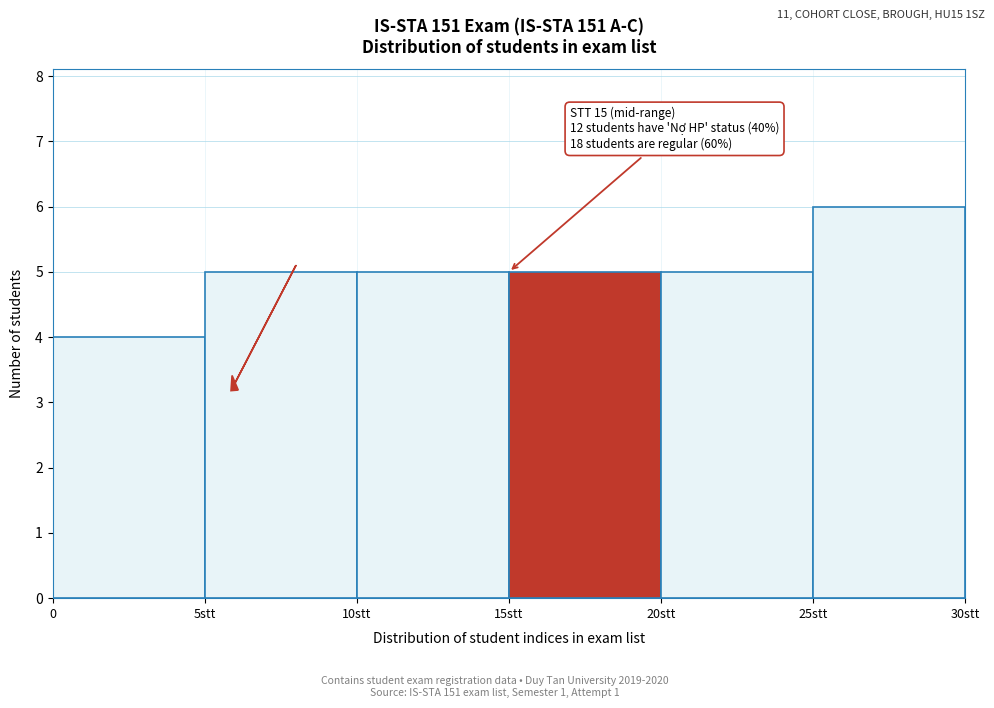

Reading left to right, transcribe all the data shown in this chart.

4	5	5	5	5	6